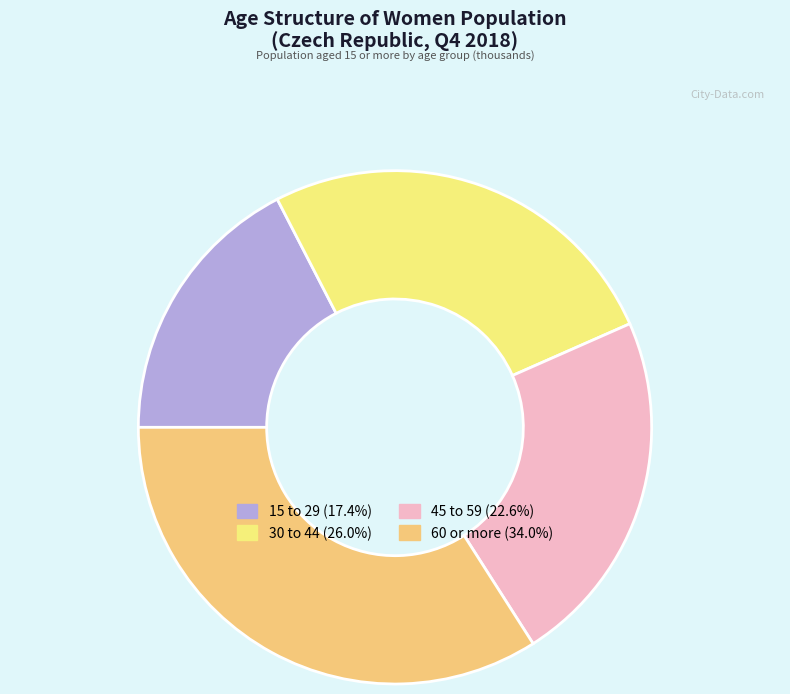

What is the difference between the highest and lowest values at 15 to 29?

425.1